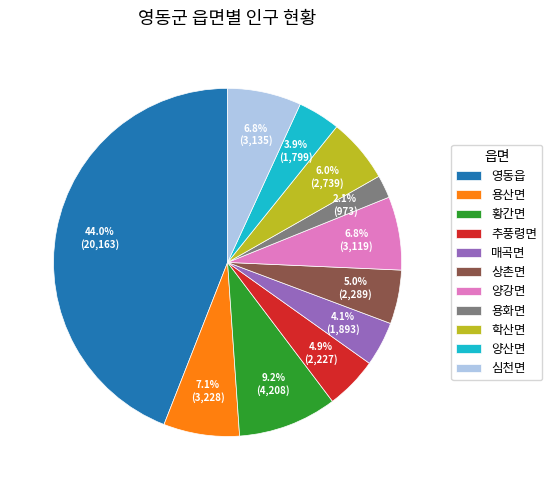

True or false: 상촌면 accounts for 12% of the total.

False